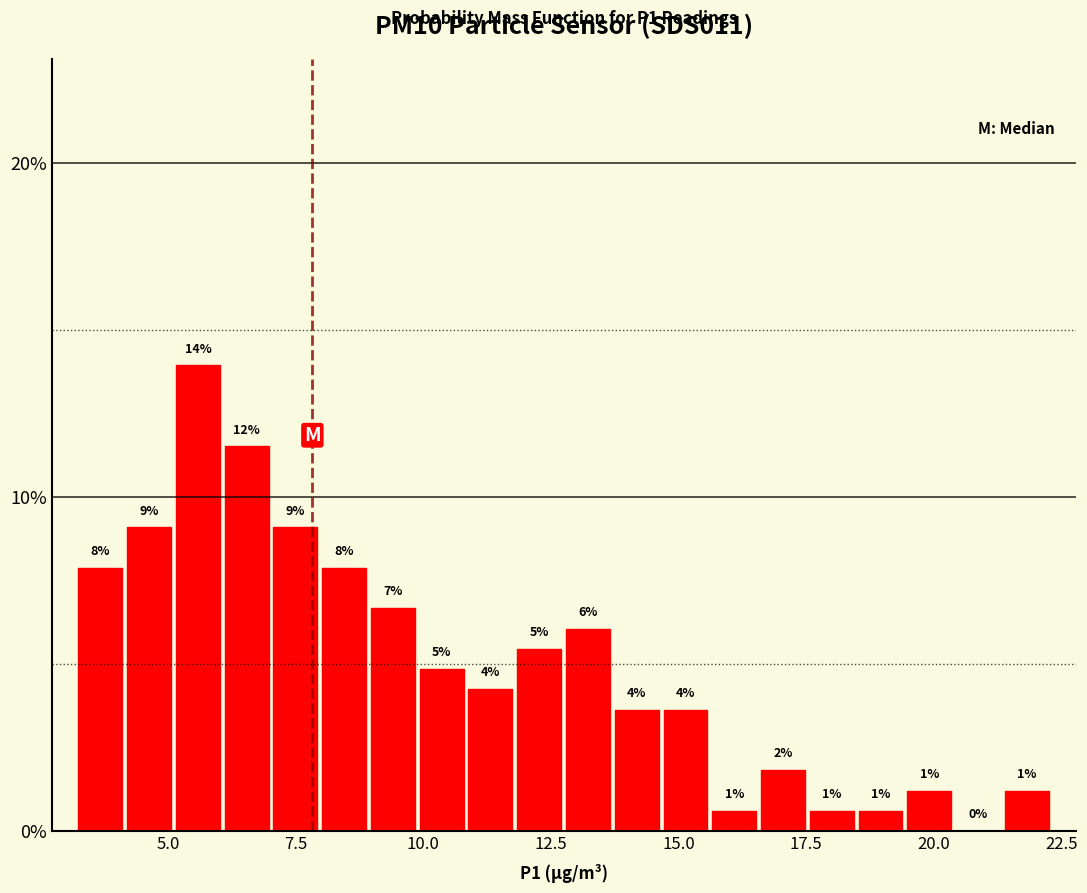

Around what value on the x-axis is the tallest bar? Give the approximate position of its centre, as read against the axis.

5.5